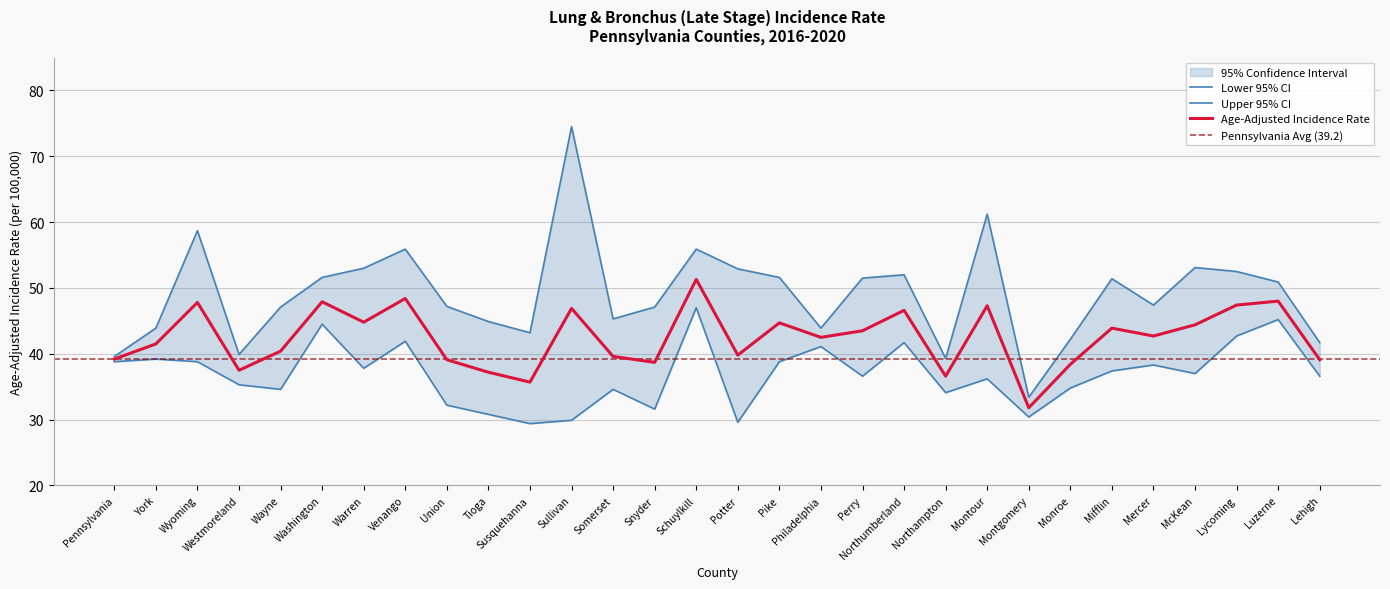

What is the difference between the highest and lowest values at Perry?

14.9